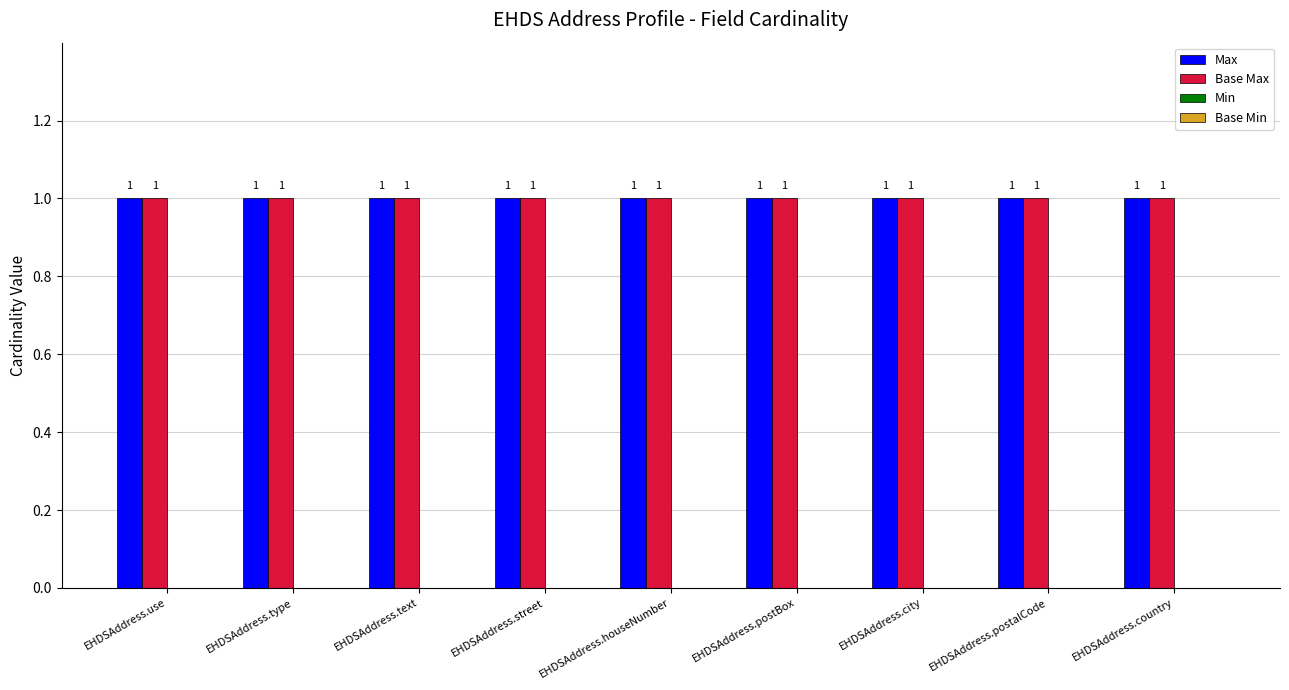

What is the sum of all Max values?

9